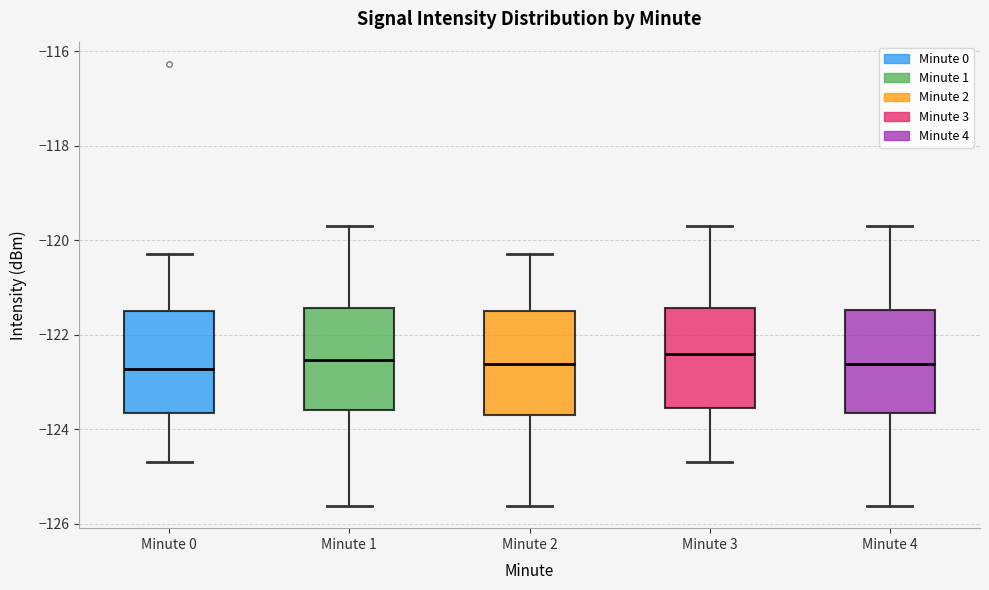

Reading left to right, read every box against the y-axis: the position of its median line, the range the box covers, and the ends of its whiskers. The values are not printed on the chart, so give them approximately, as read against the axis.

Minute 0: median -122.8, box -123.6 to -121.4, whiskers -124.6 to -120.2
Minute 1: median -122.6, box -123.6 to -121.4, whiskers -125.6 to -119.6
Minute 2: median -122.6, box -123.6 to -121.4, whiskers -125.6 to -120.2
Minute 3: median -122.4, box -123.6 to -121.4, whiskers -124.6 to -119.6
Minute 4: median -122.6, box -123.6 to -121.4, whiskers -125.6 to -119.6